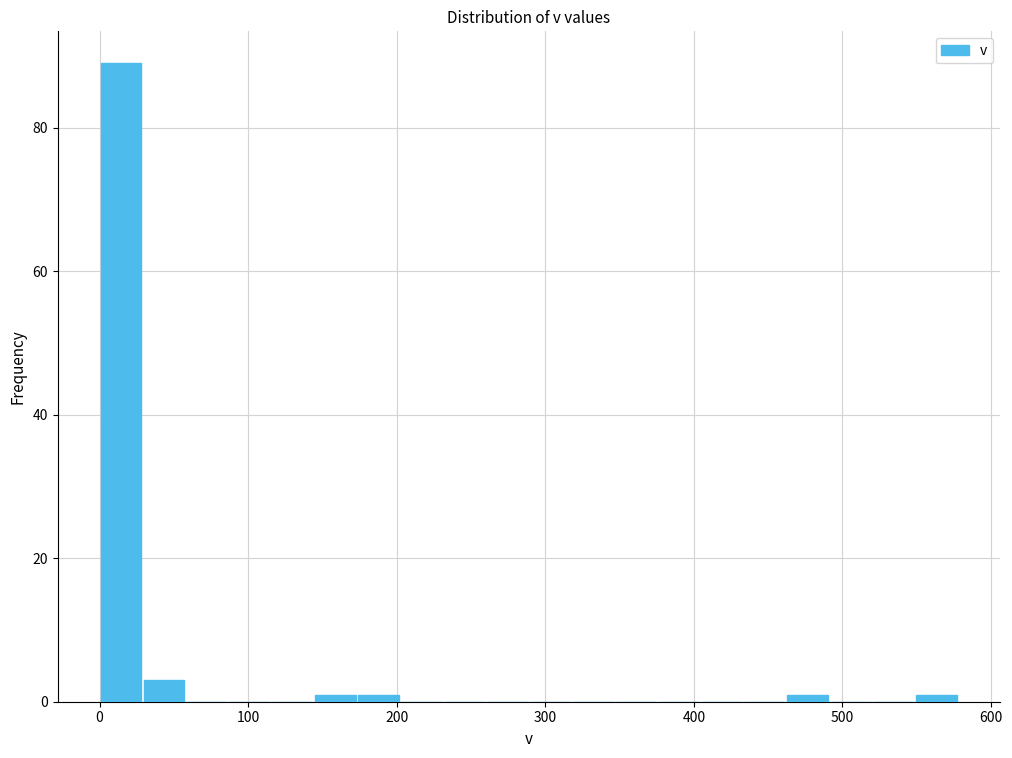

Around what value on the x-axis is the tallest bar? Give the approximate position of its centre, as read against the axis.

10